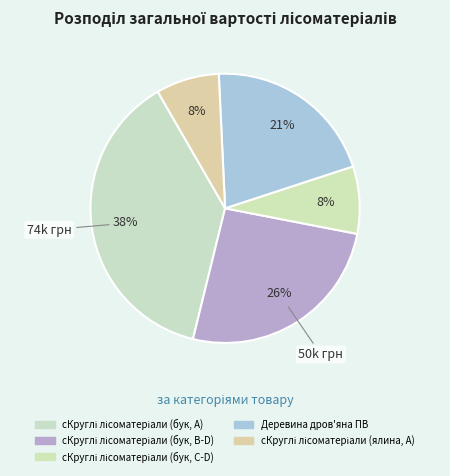

What is the total percentage of Деревина дров'яна ПВ and сКруглі лісоматеріали (бук, A)?

58.5%